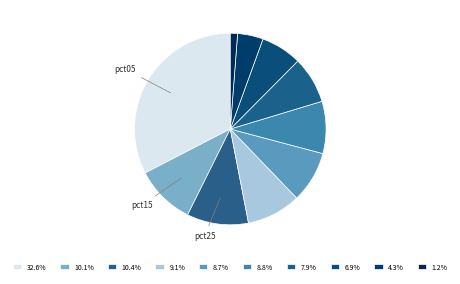

Count the number of slices in the pie.

10